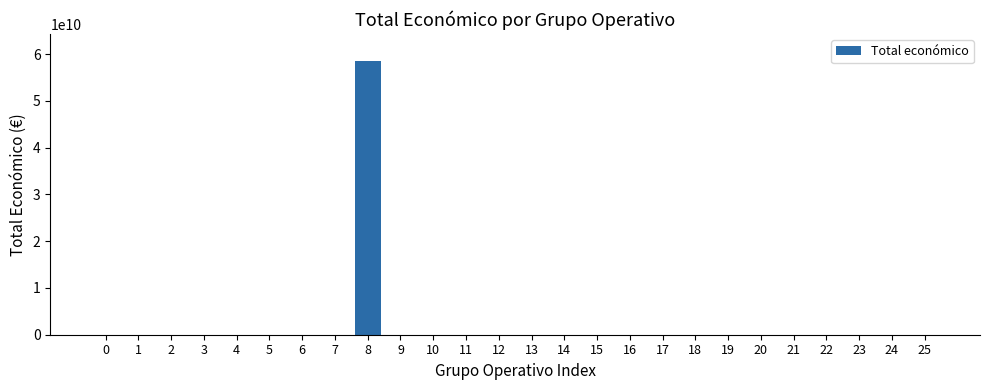

What is the maximum value shown in the chart?

58462941715